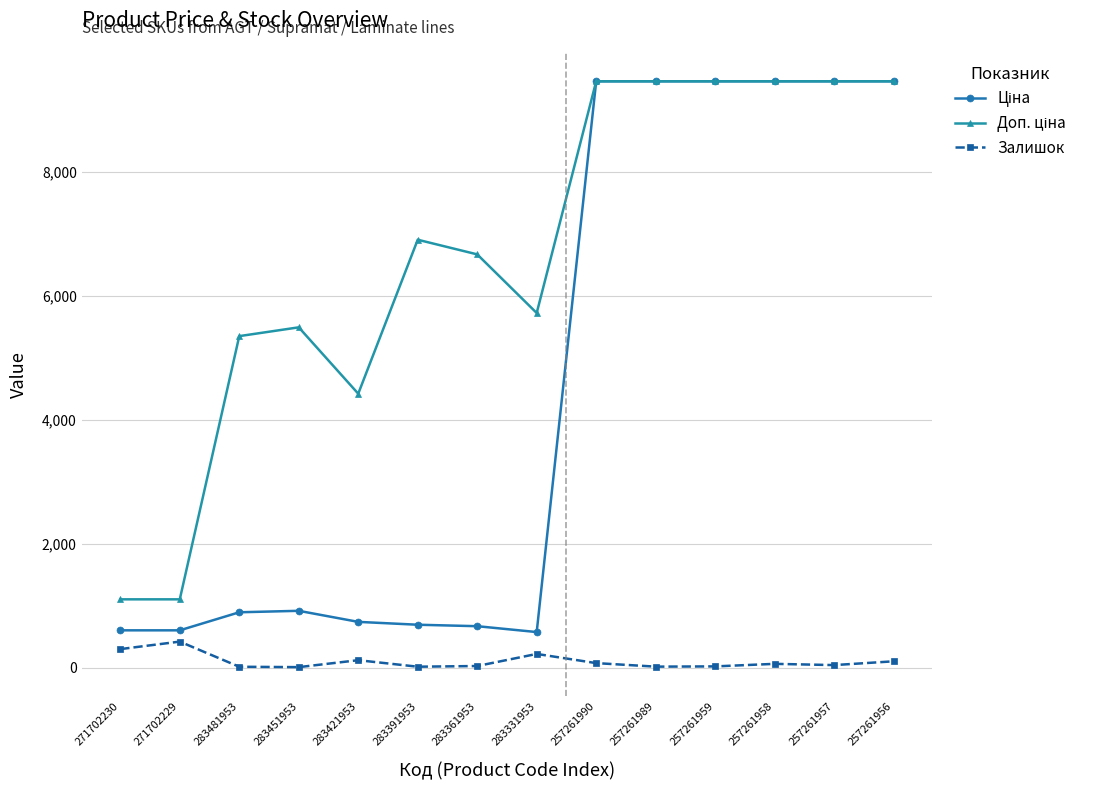

What is the value of the Залишок point at the 2nd from the left?

418.0